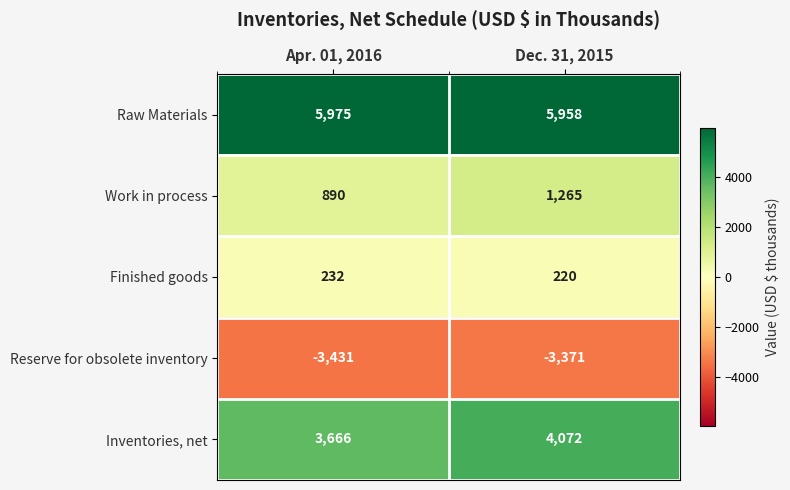

What is the total value across all series at Dec. 31, 2015?

8144